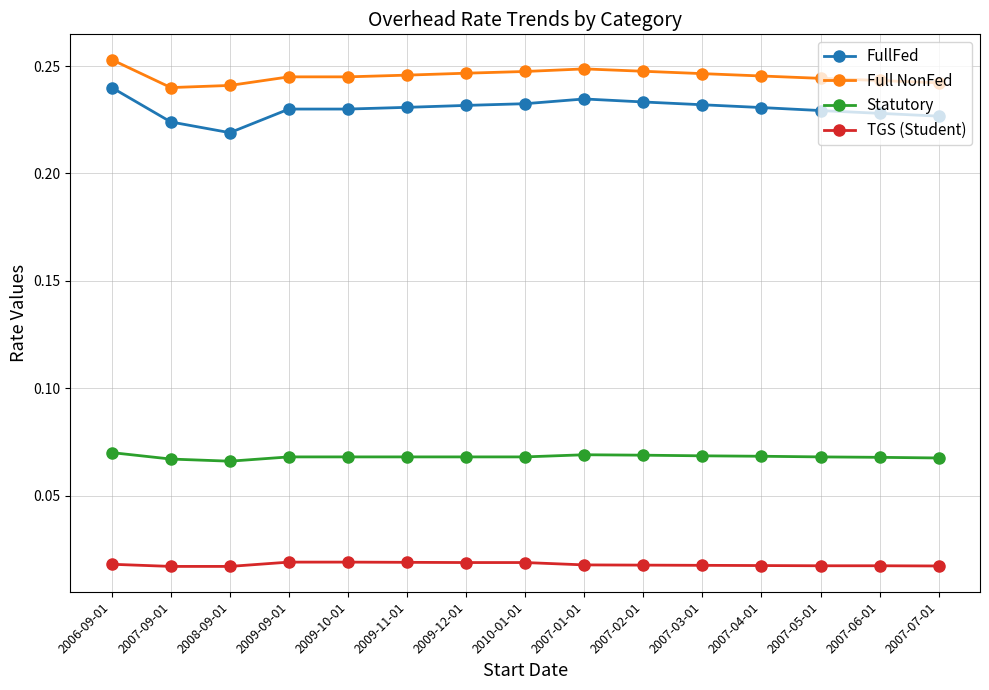

What is the label of the 12th point from the right?

2009-09-01